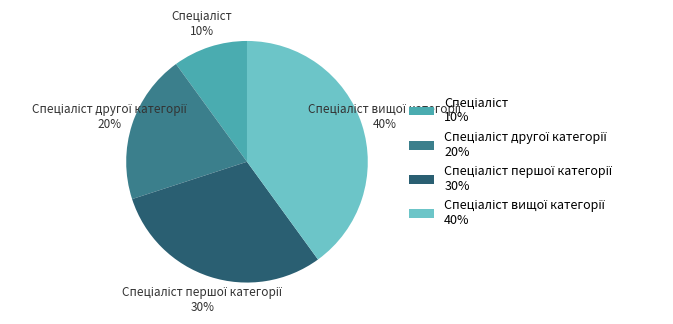

To the nearest percent, what is the difference between the largest and smallest slice percentages?

30%